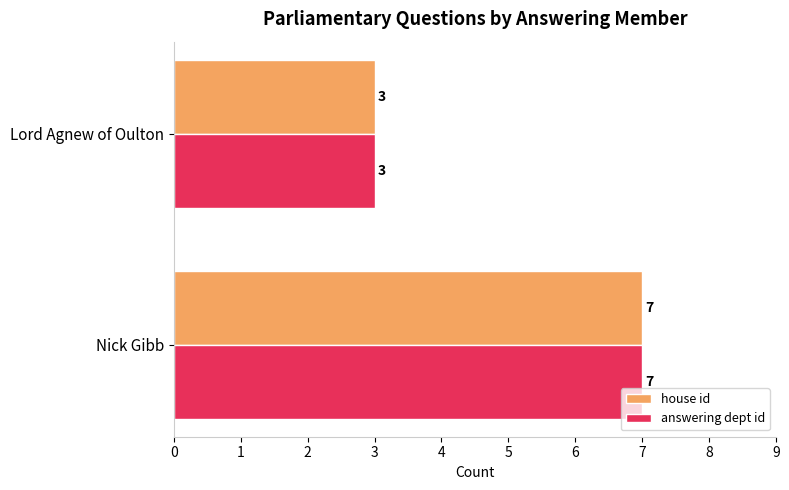

Is it true that house id equals 7 at Nick Gibb?

True